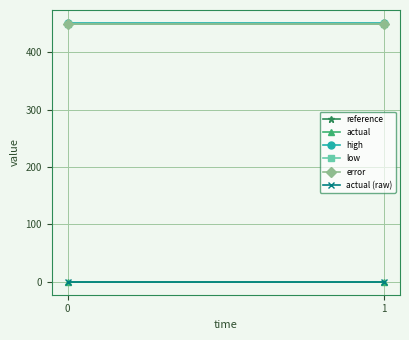

Reading left to right, extract all data points from this chart.

reference: 450.0	450.0
actual: 0.0	0.0
high: 451.4	451.4
low: 448.6	448.6
error: 448.6	448.6
actual (raw): 0.0	0.0